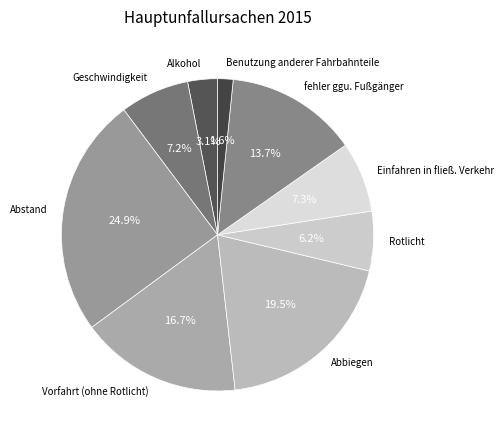

True or false: Einfahren in fließ. Verkehr accounts for 7% of the total.

True